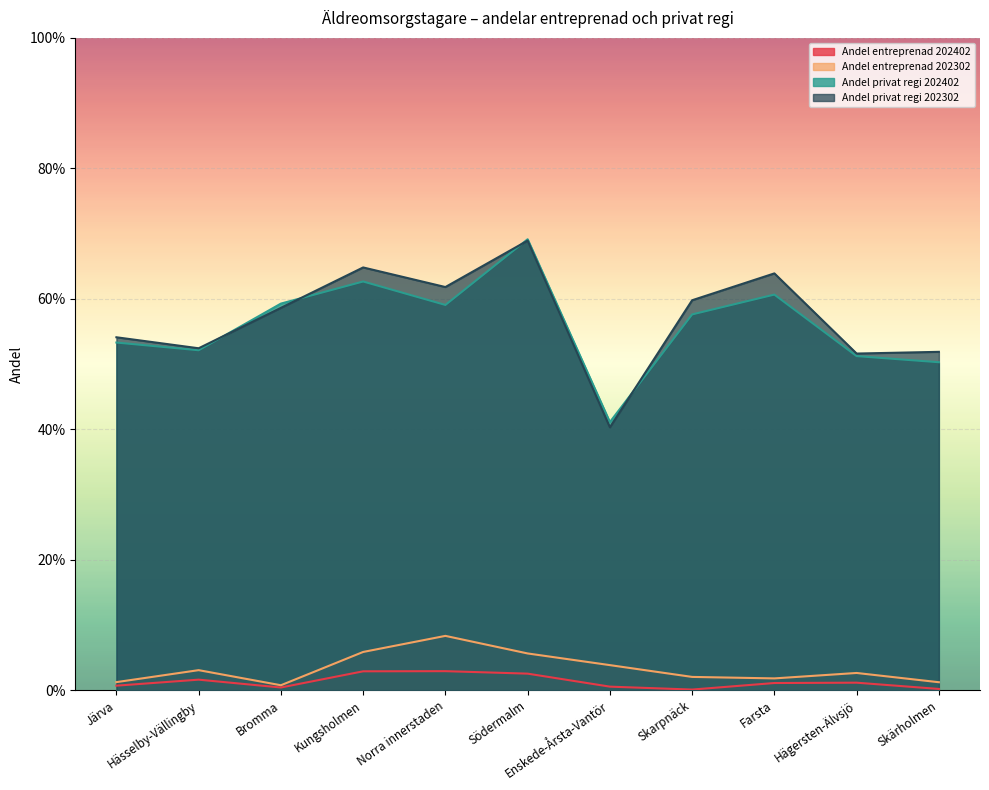

At which category is the sum across all series the highest?

Södermalm